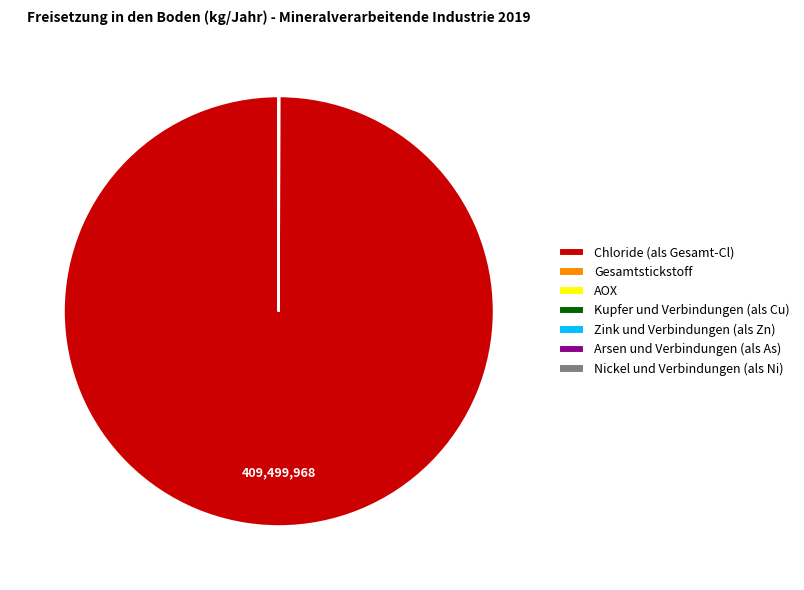

Which slice represents more than half of the pie?

Chloride (als Gesamt-Cl)